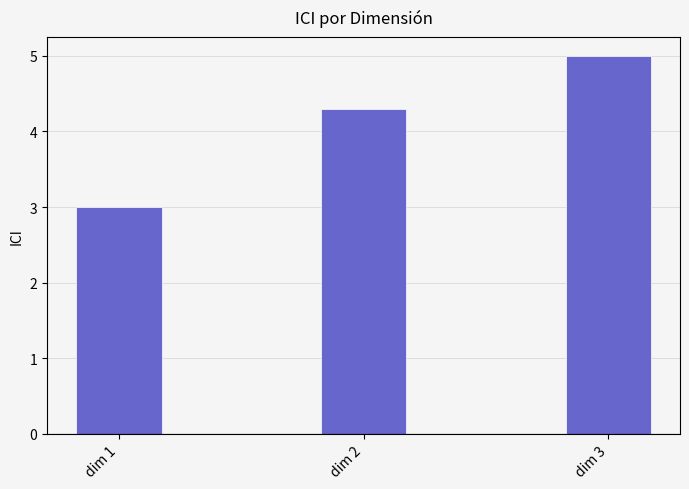

Between dim 1 and dim 2, which is larger?

dim 2